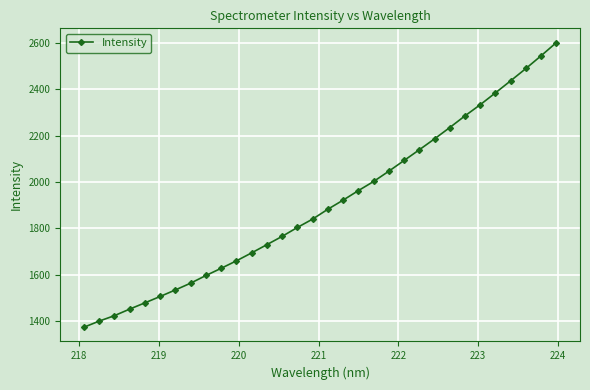

What is the value of the 6th point from the left?

1507.3